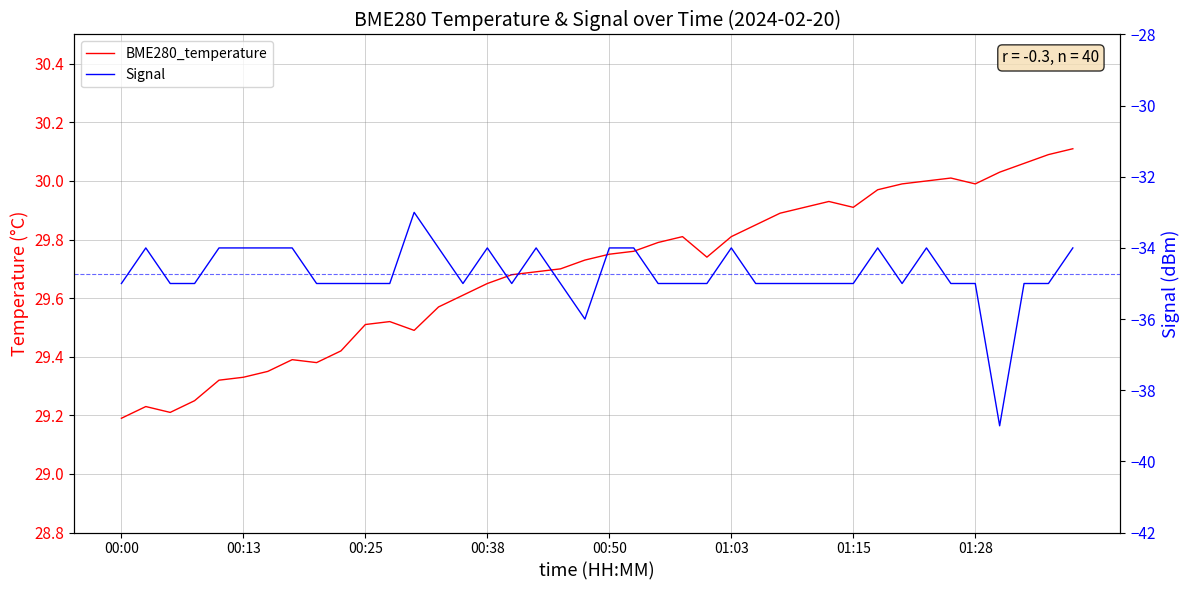

Where is the first local minimum for Signal?

14